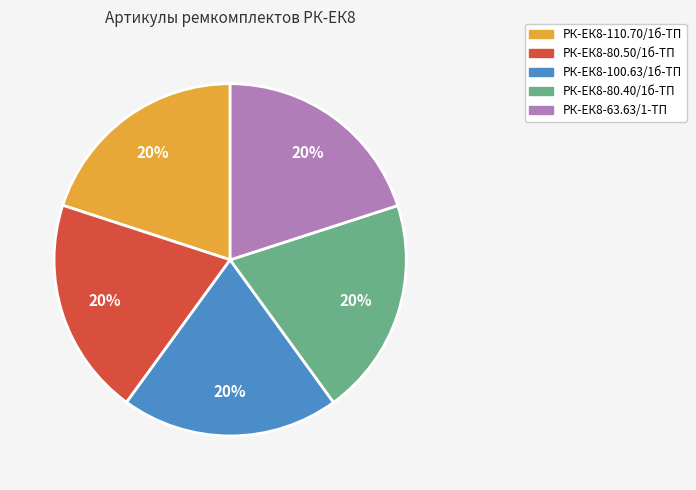

To the nearest percent, what percentage of the pie is РК-ЕК8-80.50/1б-ТП?

20%